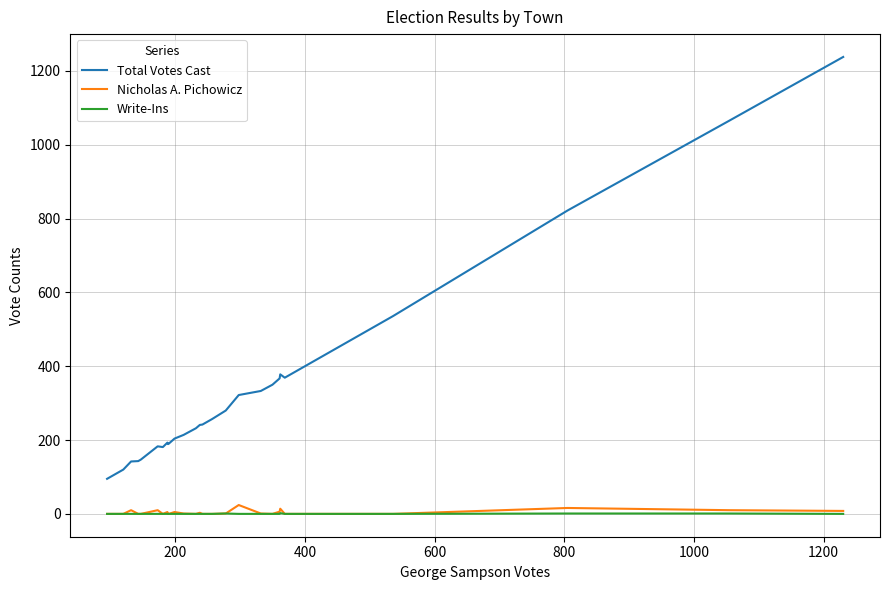

What is the greatest value displayed?

1238